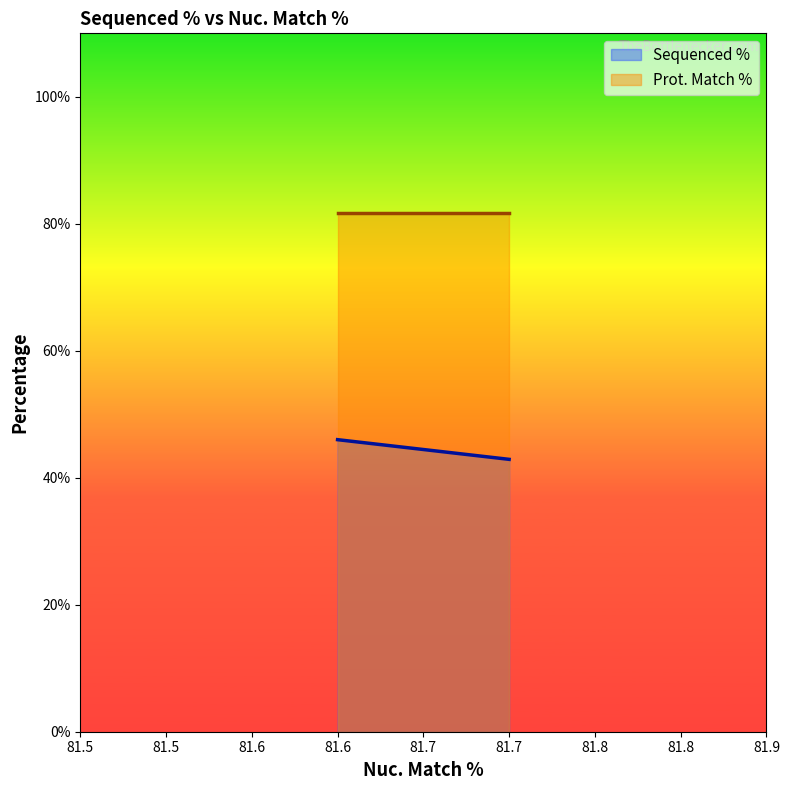

How many lines are shown in the chart?

2